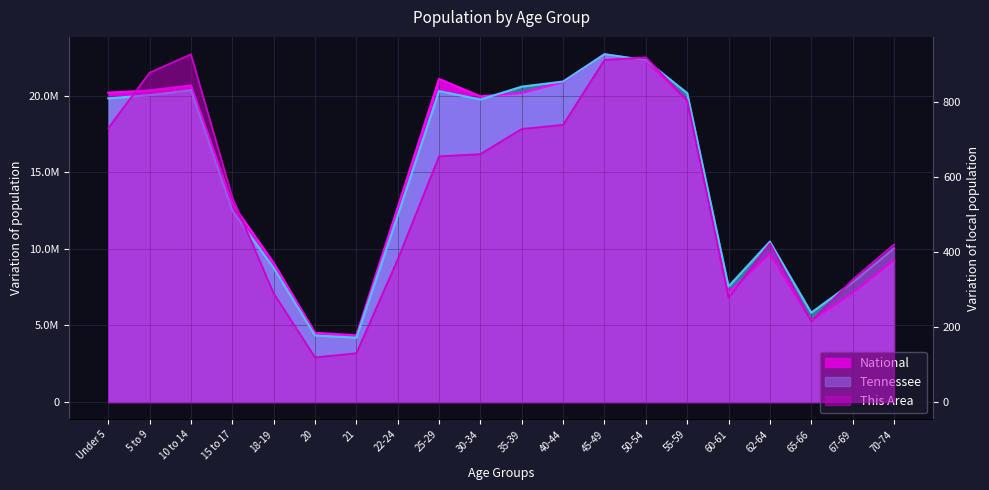

What is the smallest value displayed?

119.0